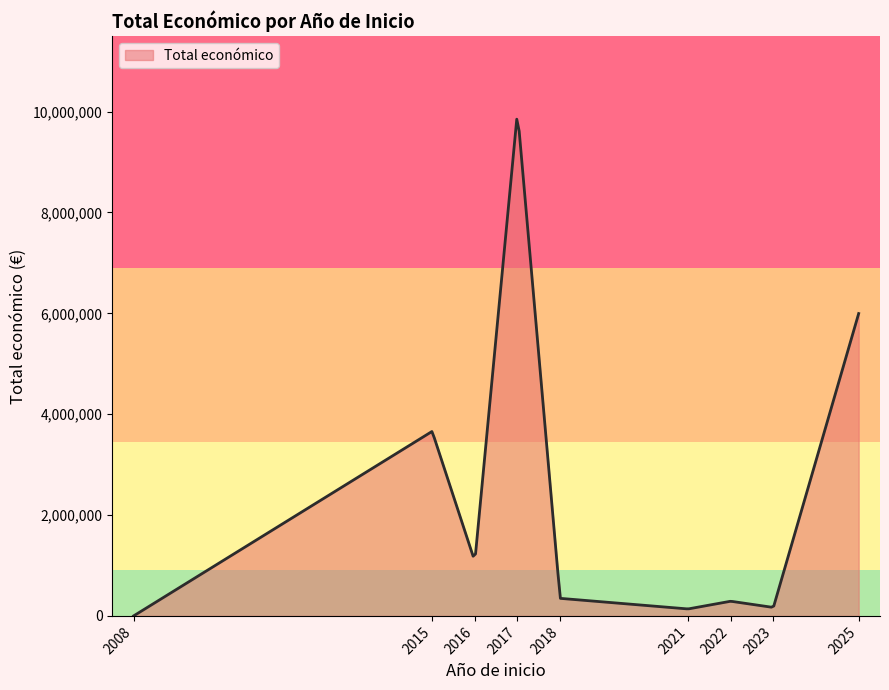

What is the difference between the maximum and minimum values?

9850125.2